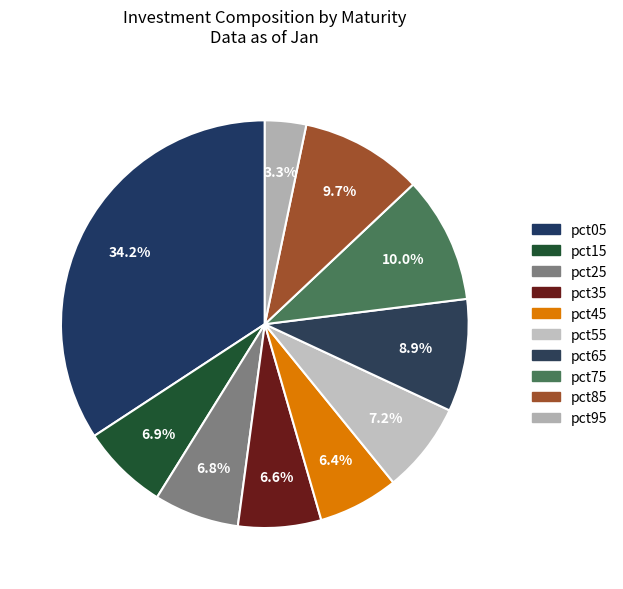

True or false: pct85 accounts for 10% of the total.

True